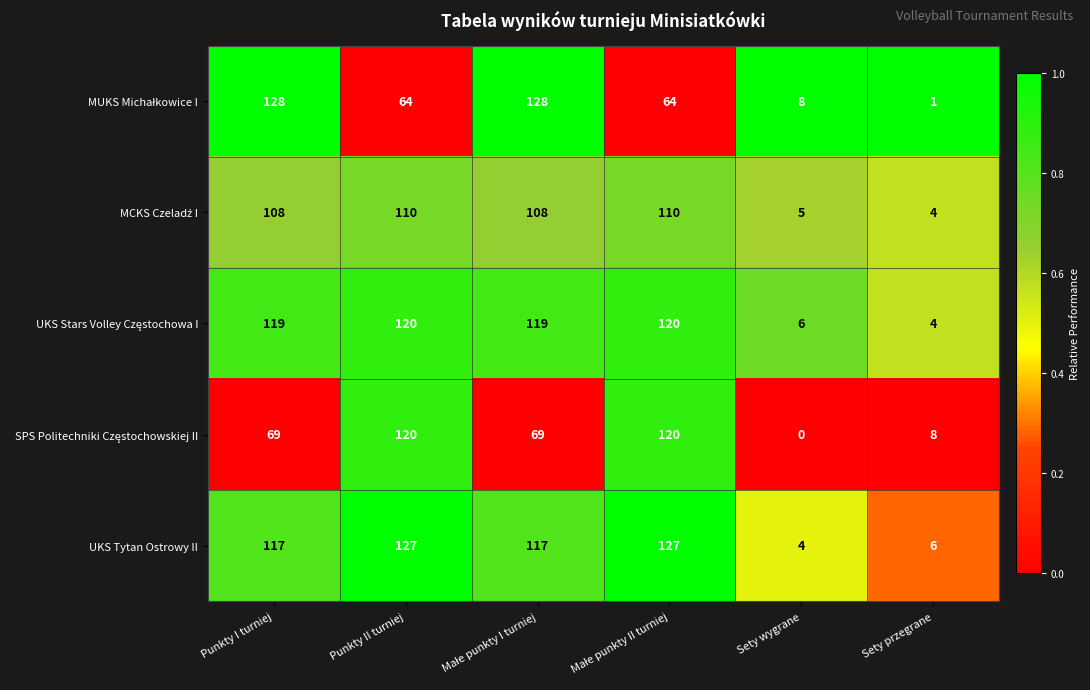

Which series has the largest total across all categories?

UKS Tytan Ostrowy II